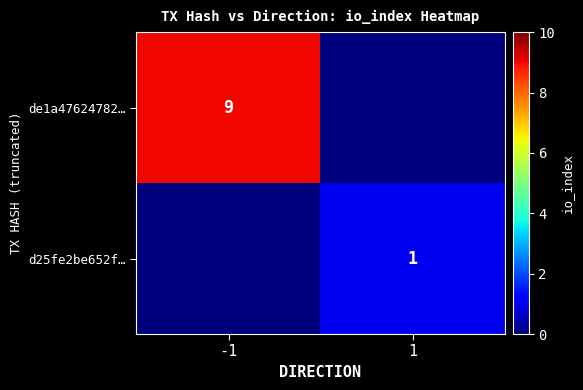

Is the value of d25fe2be652f… at 1 greater than the value of de1a47624782… at -1?

No